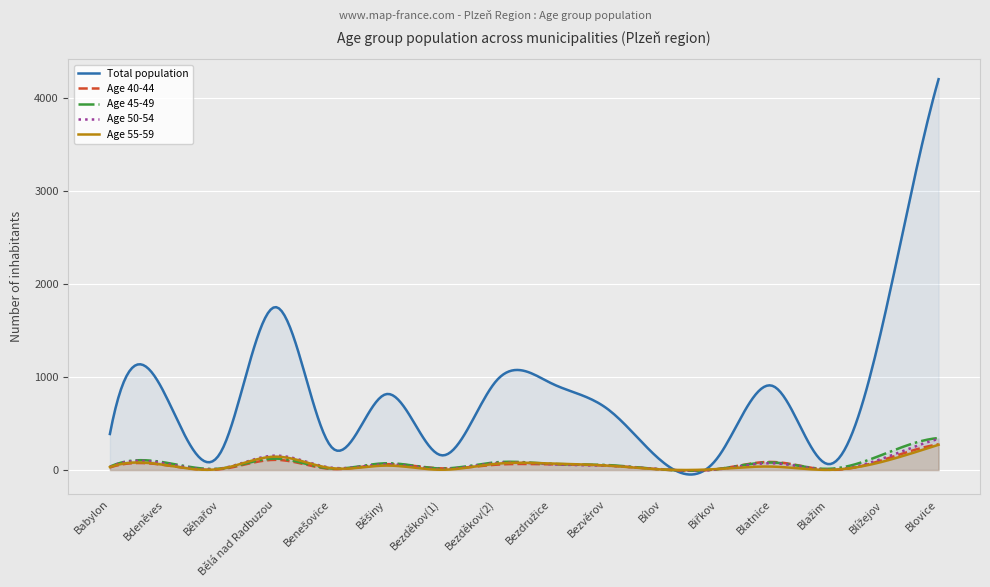

What position from the right is Blovice?

1